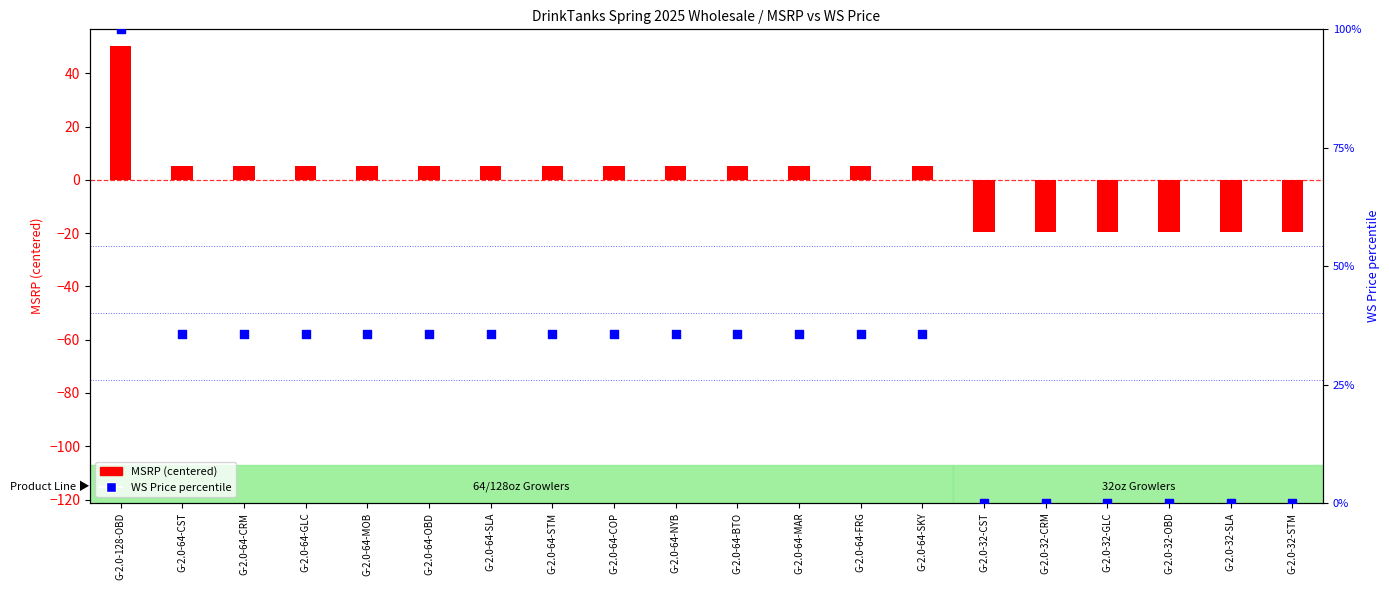

At which category is the sum across all series the highest?

G-2.0-128-OBD